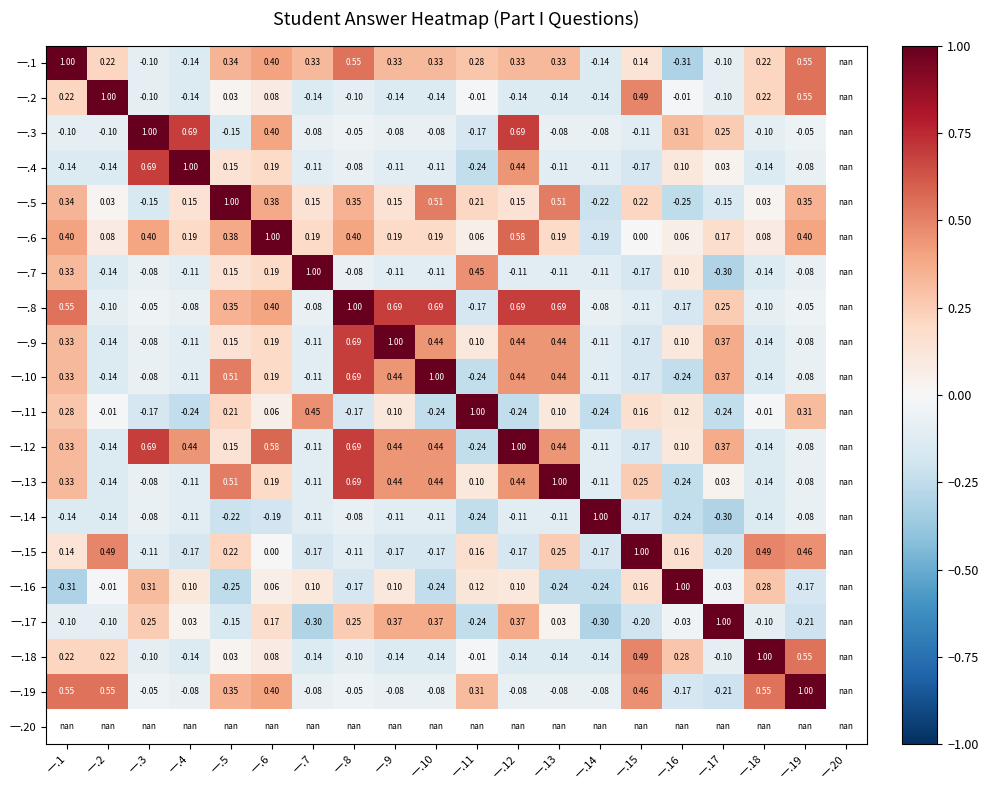

At which label is 一.5 closest to 0?

一.18